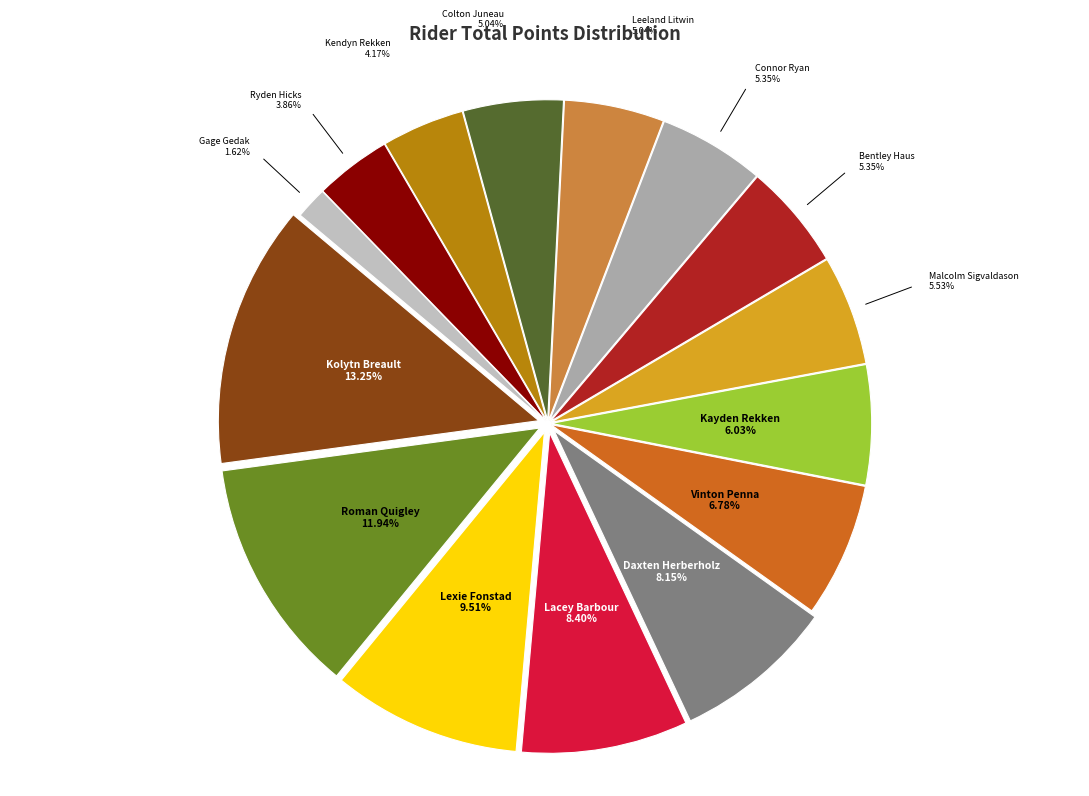

Approximately how many times larger is the value at Daxten Herberholz compared to Roman Quigley?

0.7